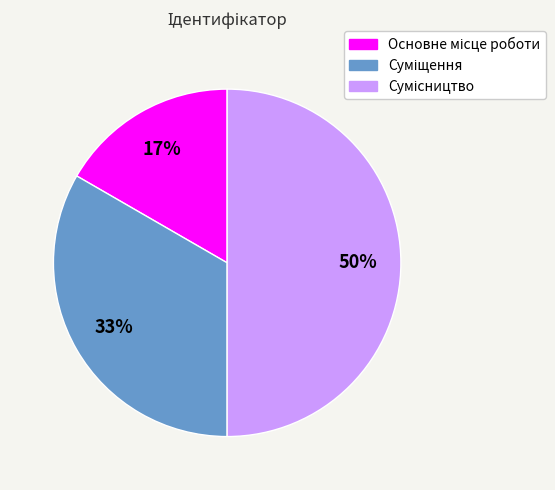

To the nearest percent, what is the average slice percentage?

33%